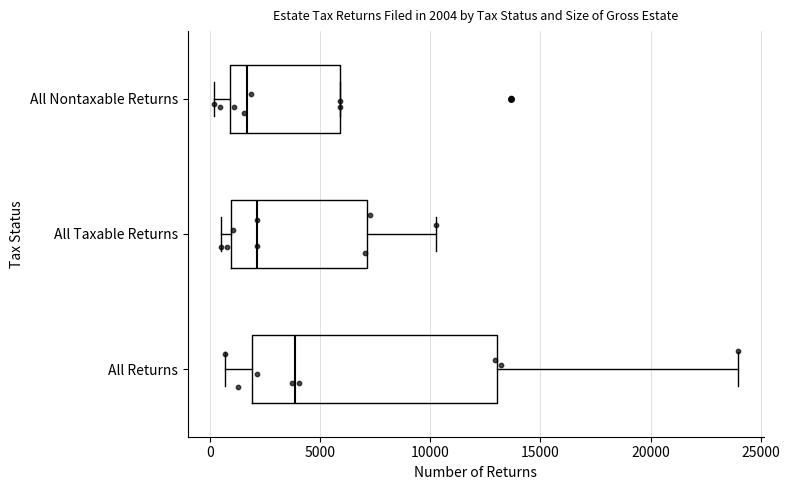

Which box's median line is the furthest to the right?

All Returns